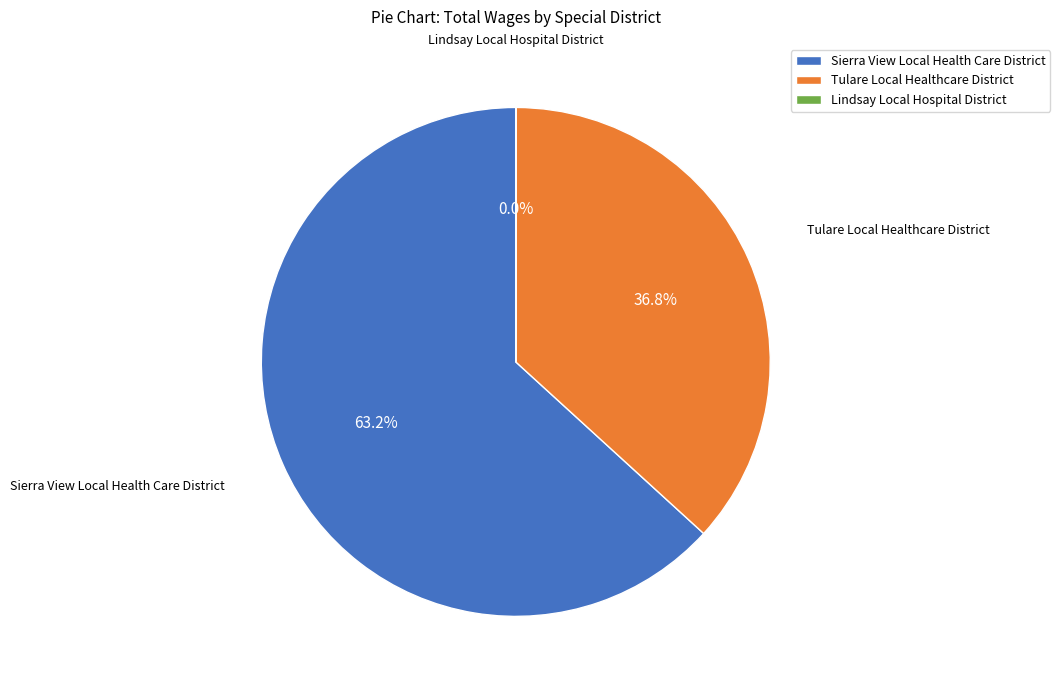

Approximately how many times larger is the value at Sierra View Local Health Care District compared to Tulare Local Healthcare District?

1.7